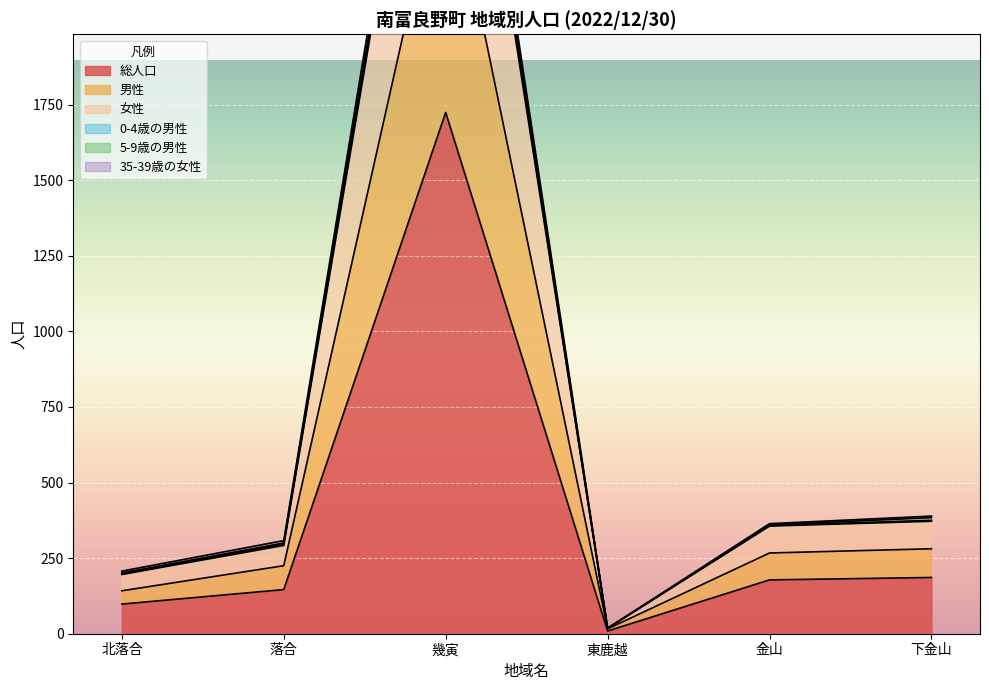

What is the maximum value shown in the chart?

3556